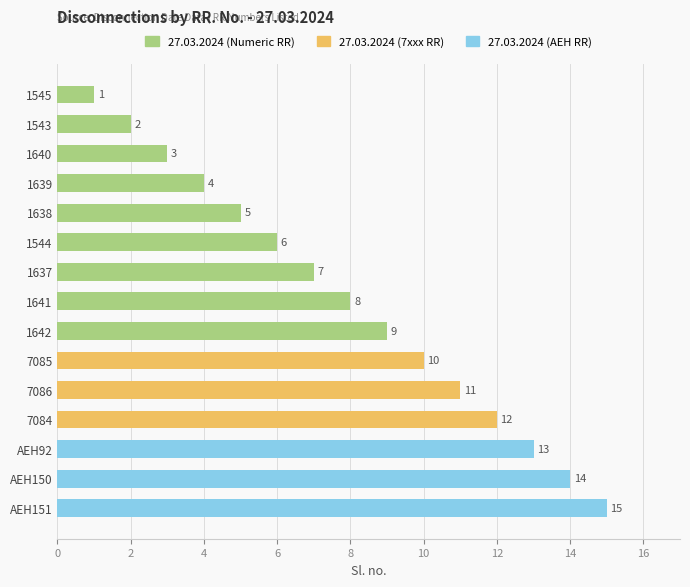

Which label corresponds to the largest value in the chart?

AEH151